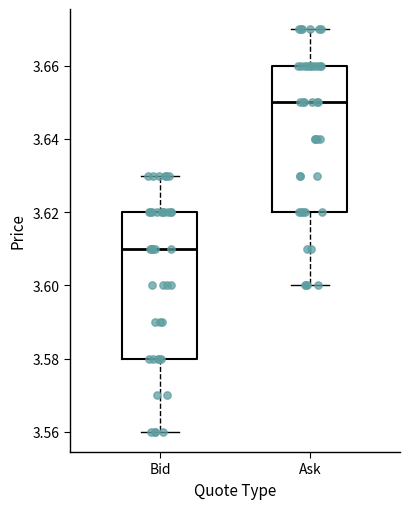

Which box has the lowest median line?

Bid